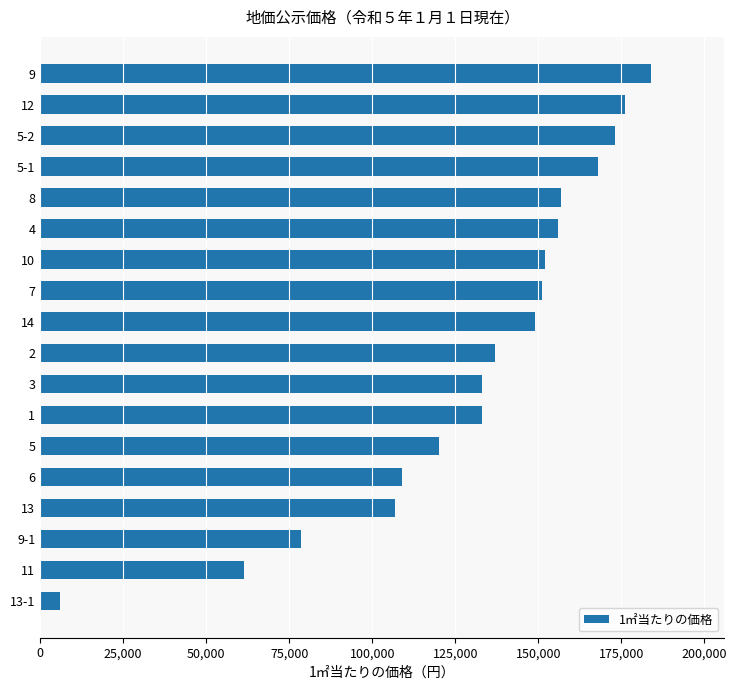

Which has a higher value, 2 or 12?

12